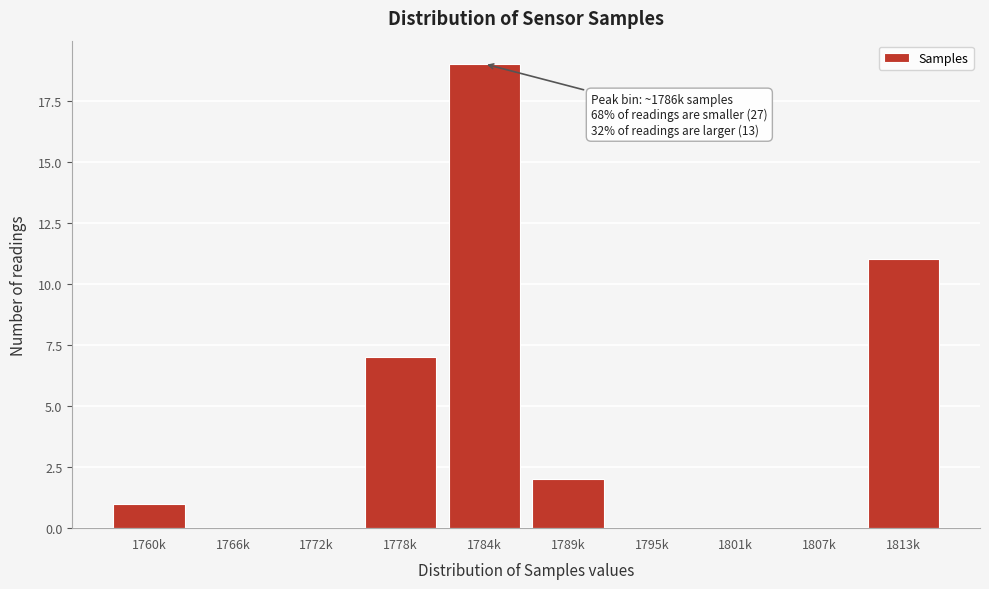

Reading left to right, extract all data points from this chart.

1760k=1	1766k=0	1772k=0	1778k=7	1784k=19	1789k=2	1795k=0	1801k=0	1807k=0	1813k=11